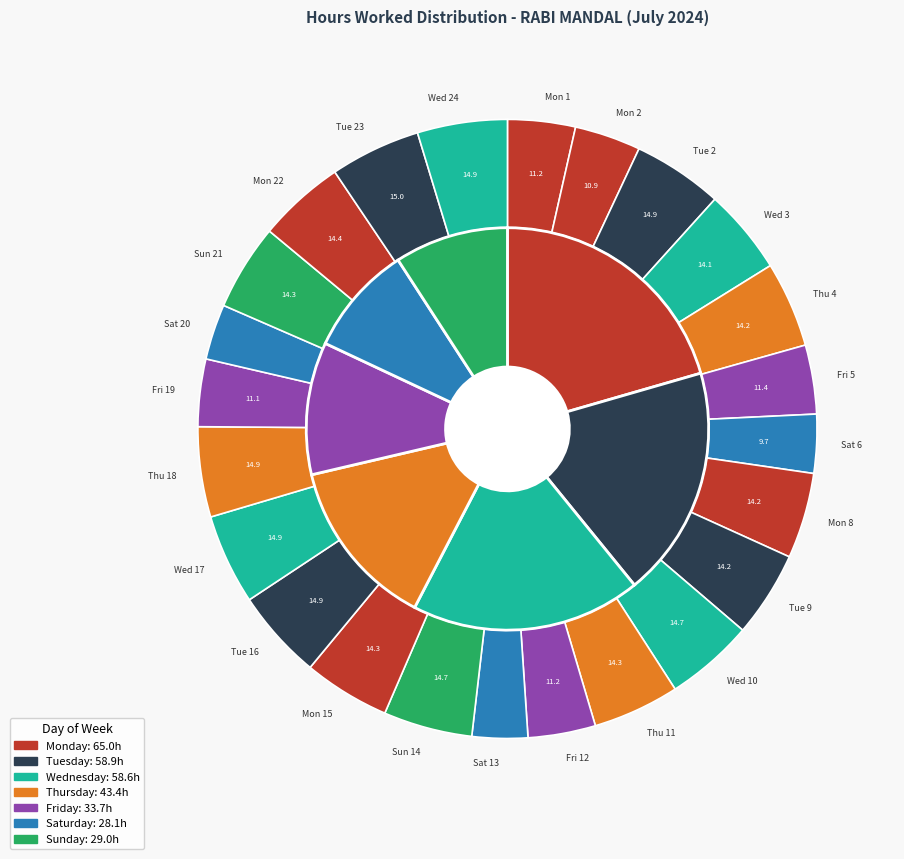

What is the largest slice in the pie chart?

Tue 23